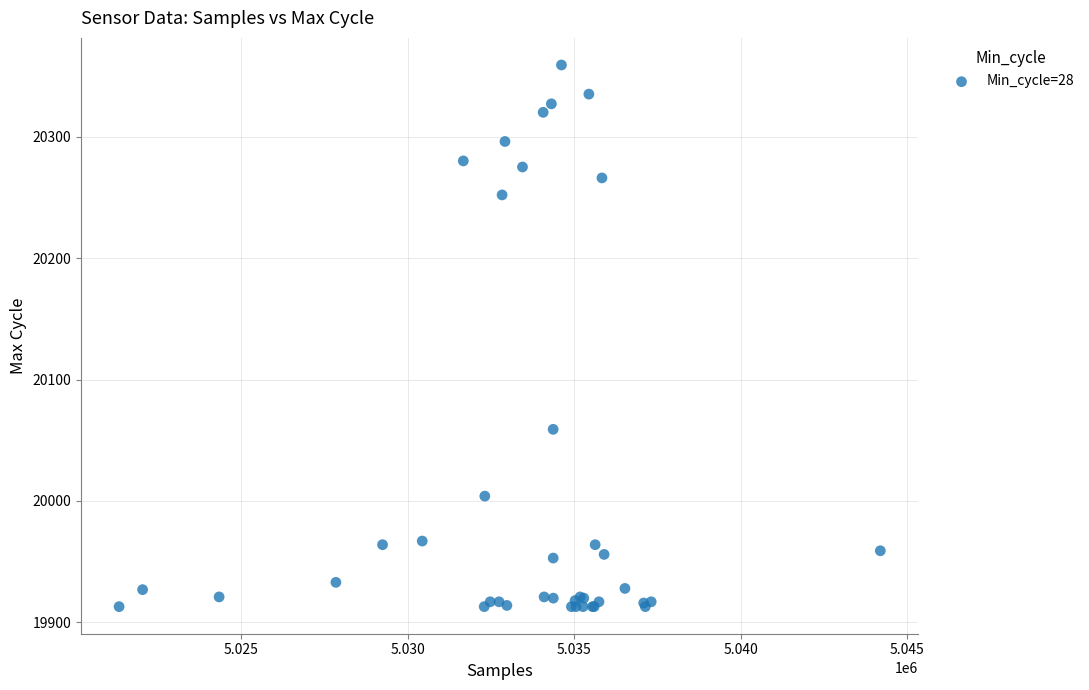

What Y value in the scatter plot is closest to 20136?

20059